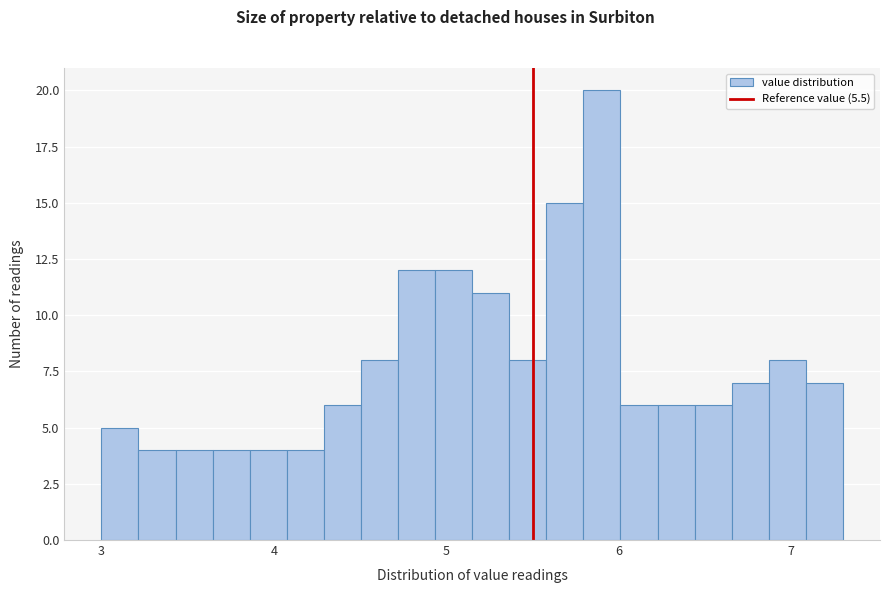

Around what value on the x-axis is the tallest bar? Give the approximate position of its centre, as read against the axis.

5.9